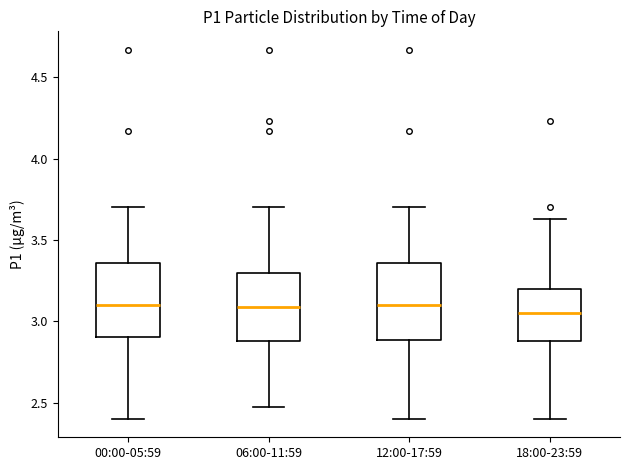

Reading left to right, transcribe this box plot: for each box, give where its median line is, the range the box spans, and where its two whiskers end, as read against the y-axis. The values are not printed on the chart, so give them approximately, as read against the axis.

00:00-05:59: median 3.10, box 2.90 to 3.35, whiskers 2.40 to 3.70
06:00-11:59: median 3.10, box 2.90 to 3.30, whiskers 2.45 to 3.70
12:00-17:59: median 3.10, box 2.90 to 3.35, whiskers 2.40 to 3.70
18:00-23:59: median 3.05, box 2.90 to 3.20, whiskers 2.40 to 3.65